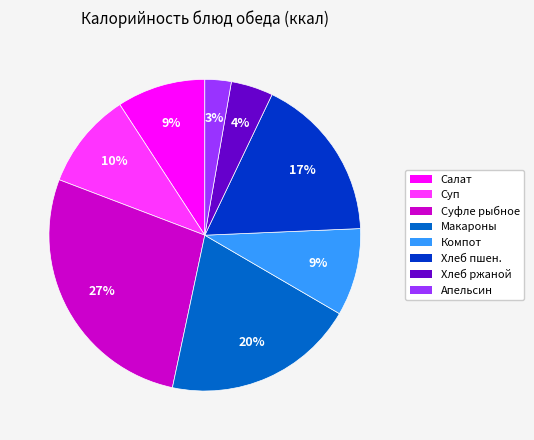

Does any single category account for the majority?

No